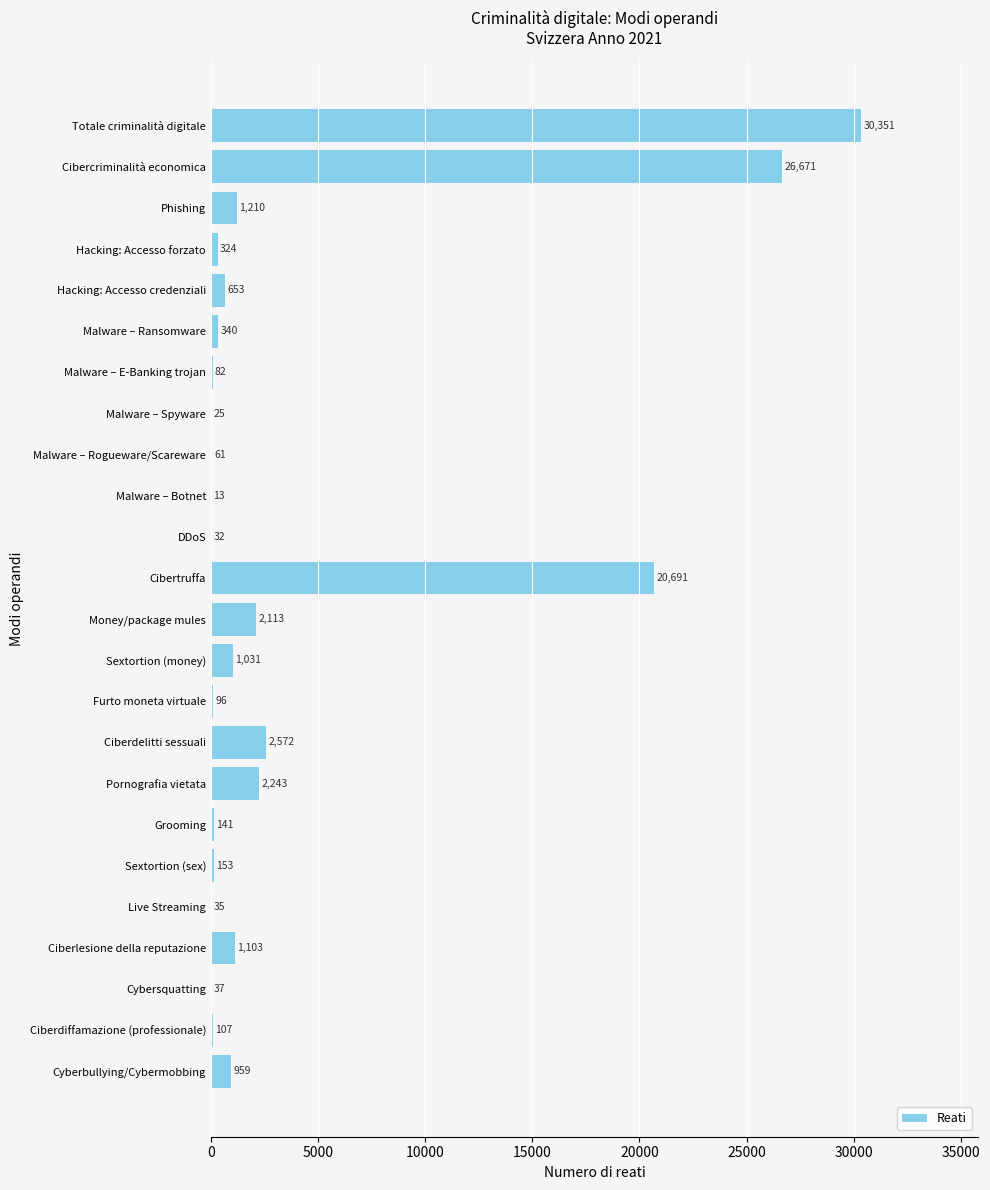

Reading bottom to top, list all the values displayed in this chart.

Cyberbullying/Cybermobbing=959	Ciberdiffamazione (professionale)=107	Cybersquatting=37	Ciberlesione della reputazione=1103	Live Streaming=35	Sextortion (sex)=153	Grooming=141	Pornografia vietata=2243	Ciberdelitti sessuali=2572	Furto moneta virtuale=96	Sextortion (money)=1031	Money/package mules=2113	Cibertruffa=20691	DDoS=32	Malware – Botnet=13	Malware – Rogueware/Scareware=61	Malware – Spyware=25	Malware – E-Banking trojan=82	Malware – Ransomware=340	Hacking: Accesso credenziali=653	Hacking: Accesso forzato=324	Phishing=1210	Cibercriminalità economica=26671	Totale criminalità digitale=30351